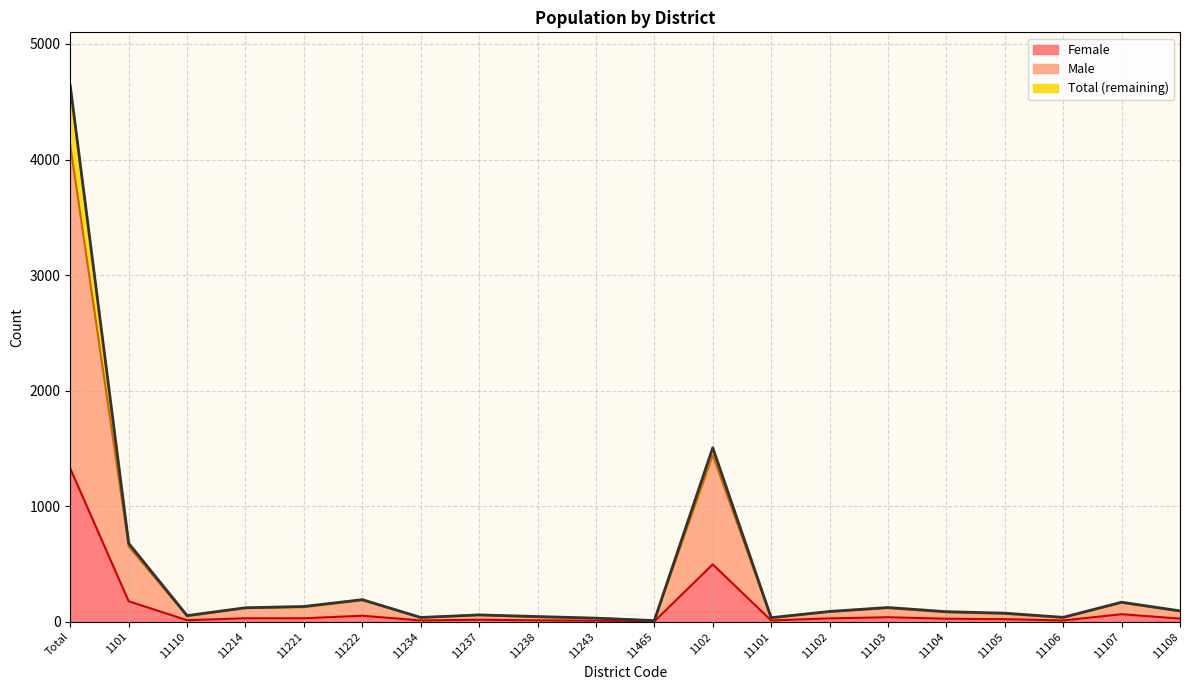

True or false: Total and Male cross at least once.

False